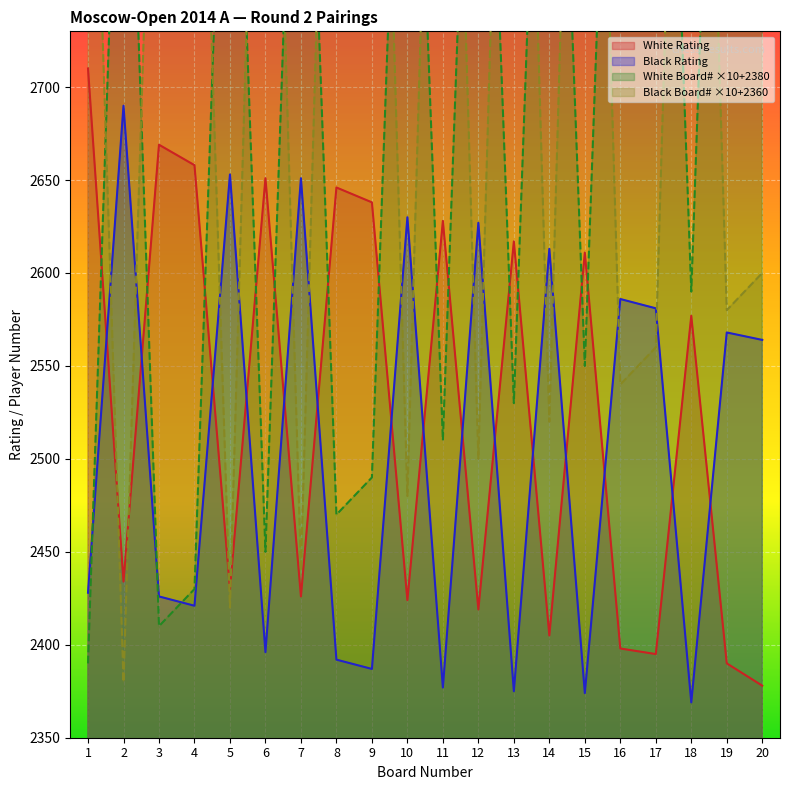

At which label does White Rating reach its minimum?

20